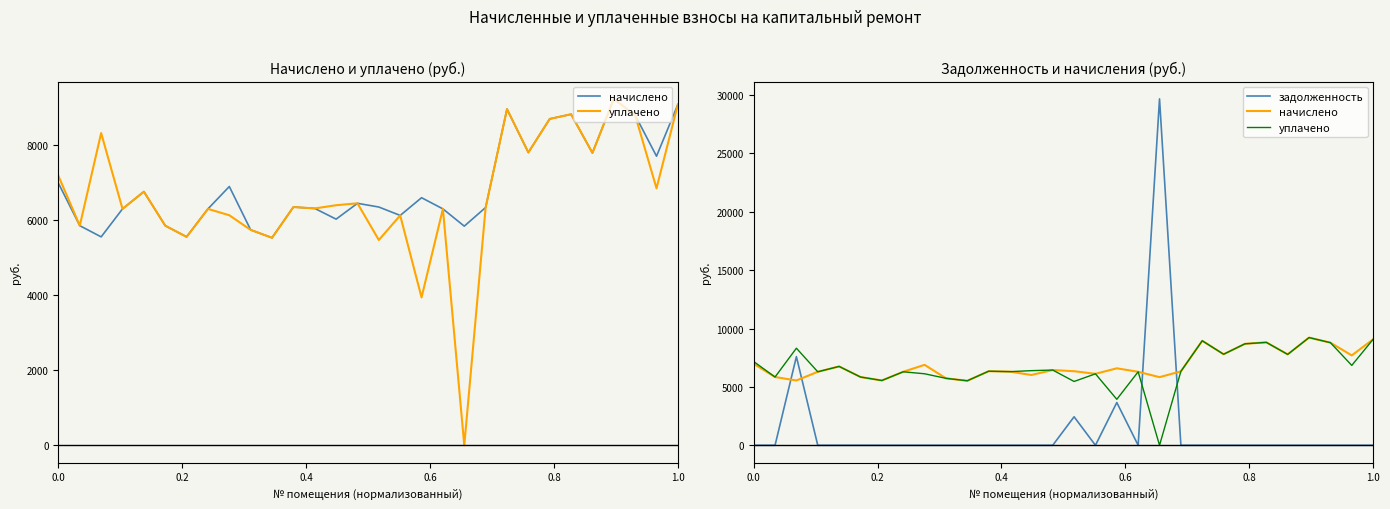

Which series has the widest spread of values?

задолженность